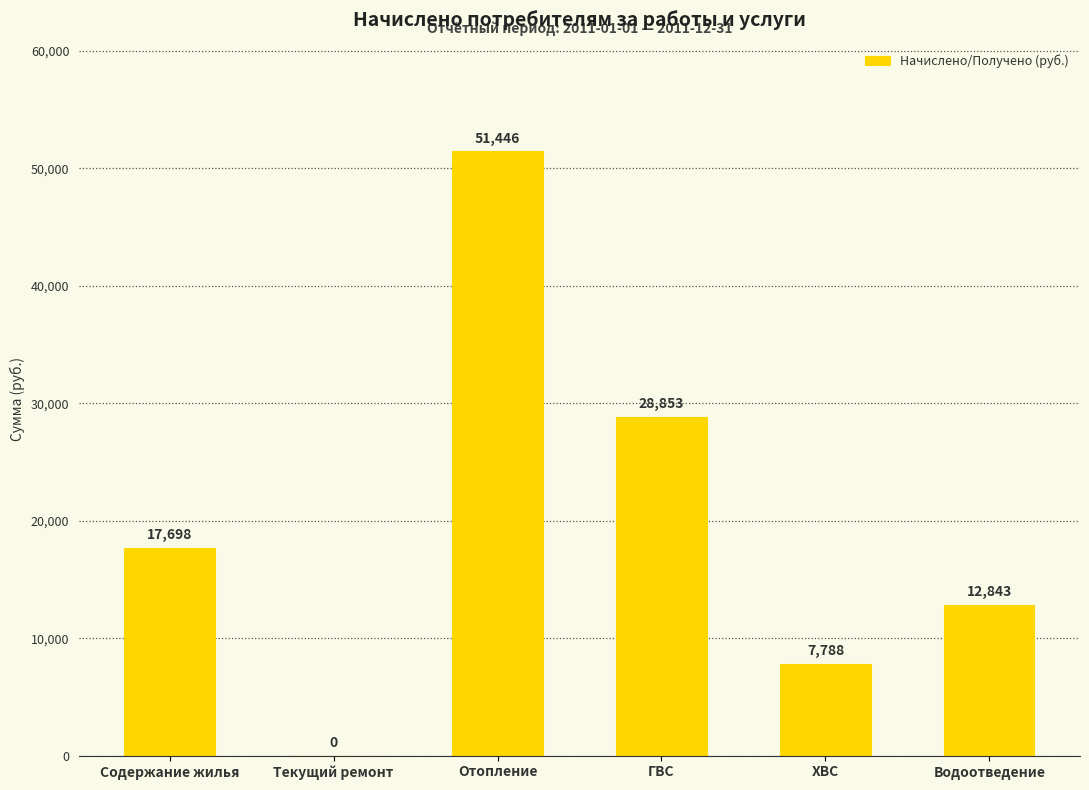

What is the average value?

19771.6